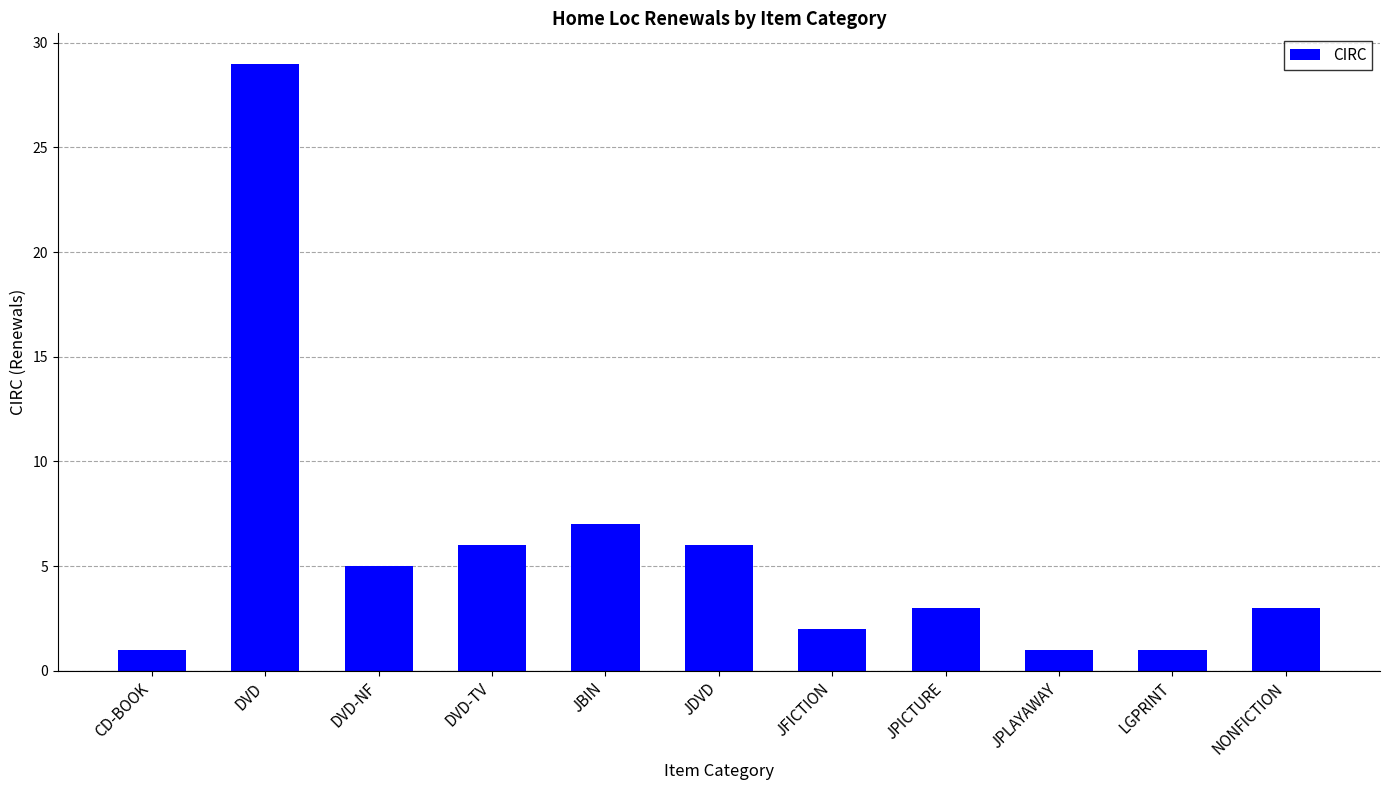

What is the change in value from DVD to JFICTION?

-27